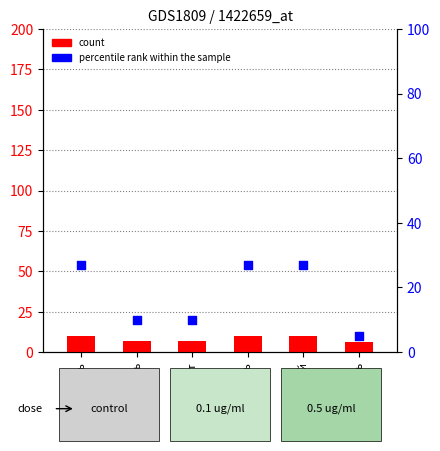

At how many categories does at least one series exceed 23?

3